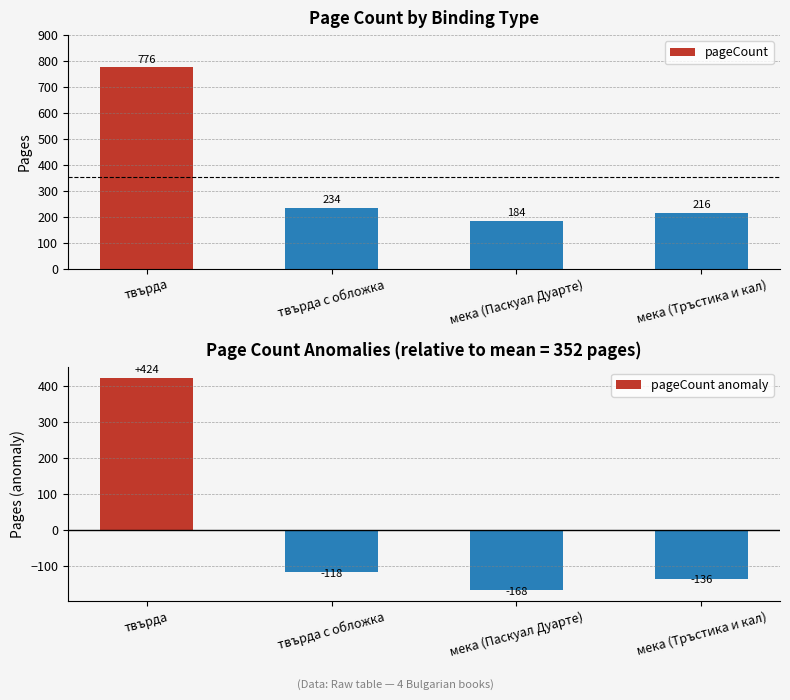

Rank the categories by pageCount value from highest to lowest.

твърда, твърда с обложка, мека (Тръстика и кал), мека (Паскуал Дуарте)